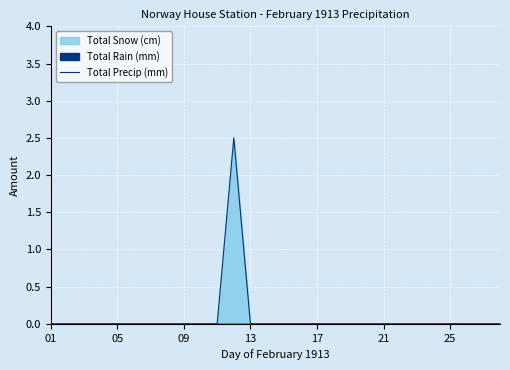

Is it true that Total Precip (mm) equals 0.0 at 25?

True